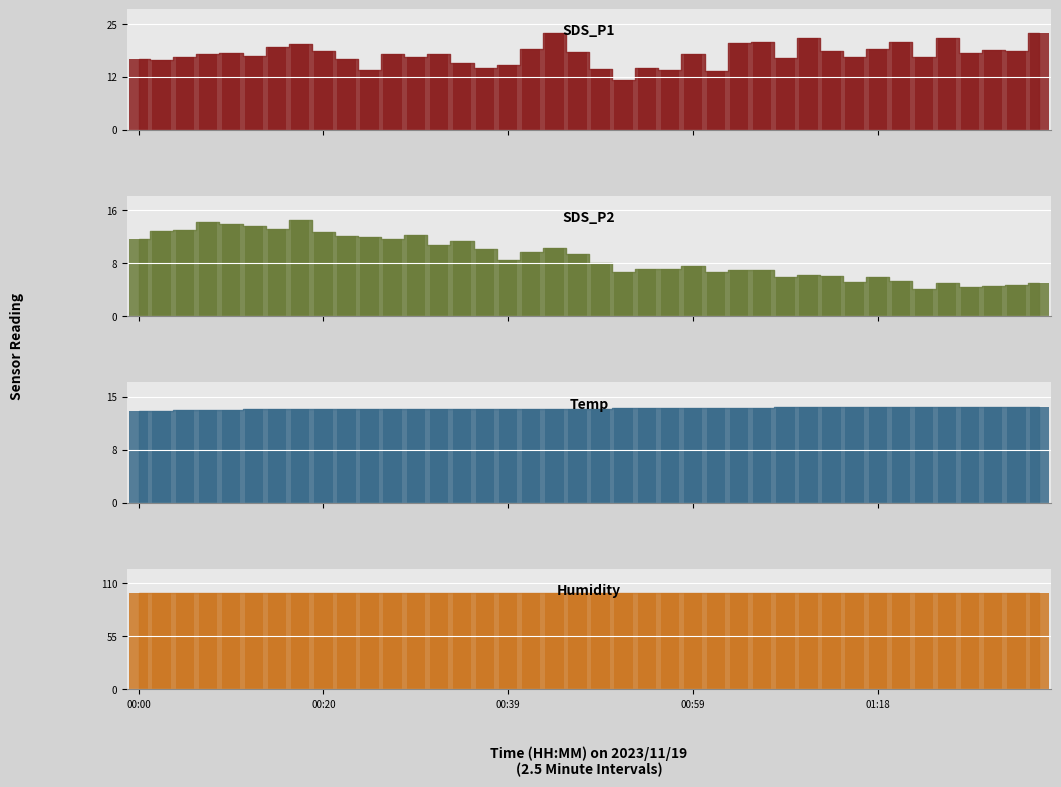

What is the value of the SDS_P1_bar bar at the 30th from the left?

21.8